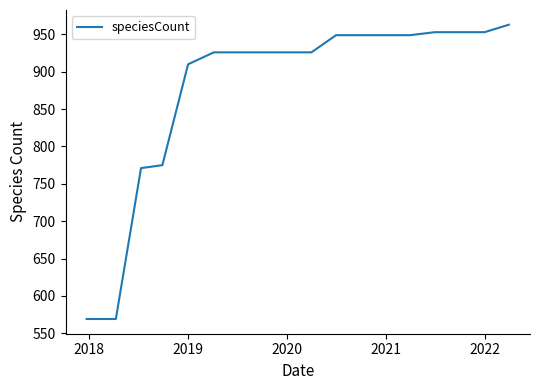

What is the smallest value displayed?

569